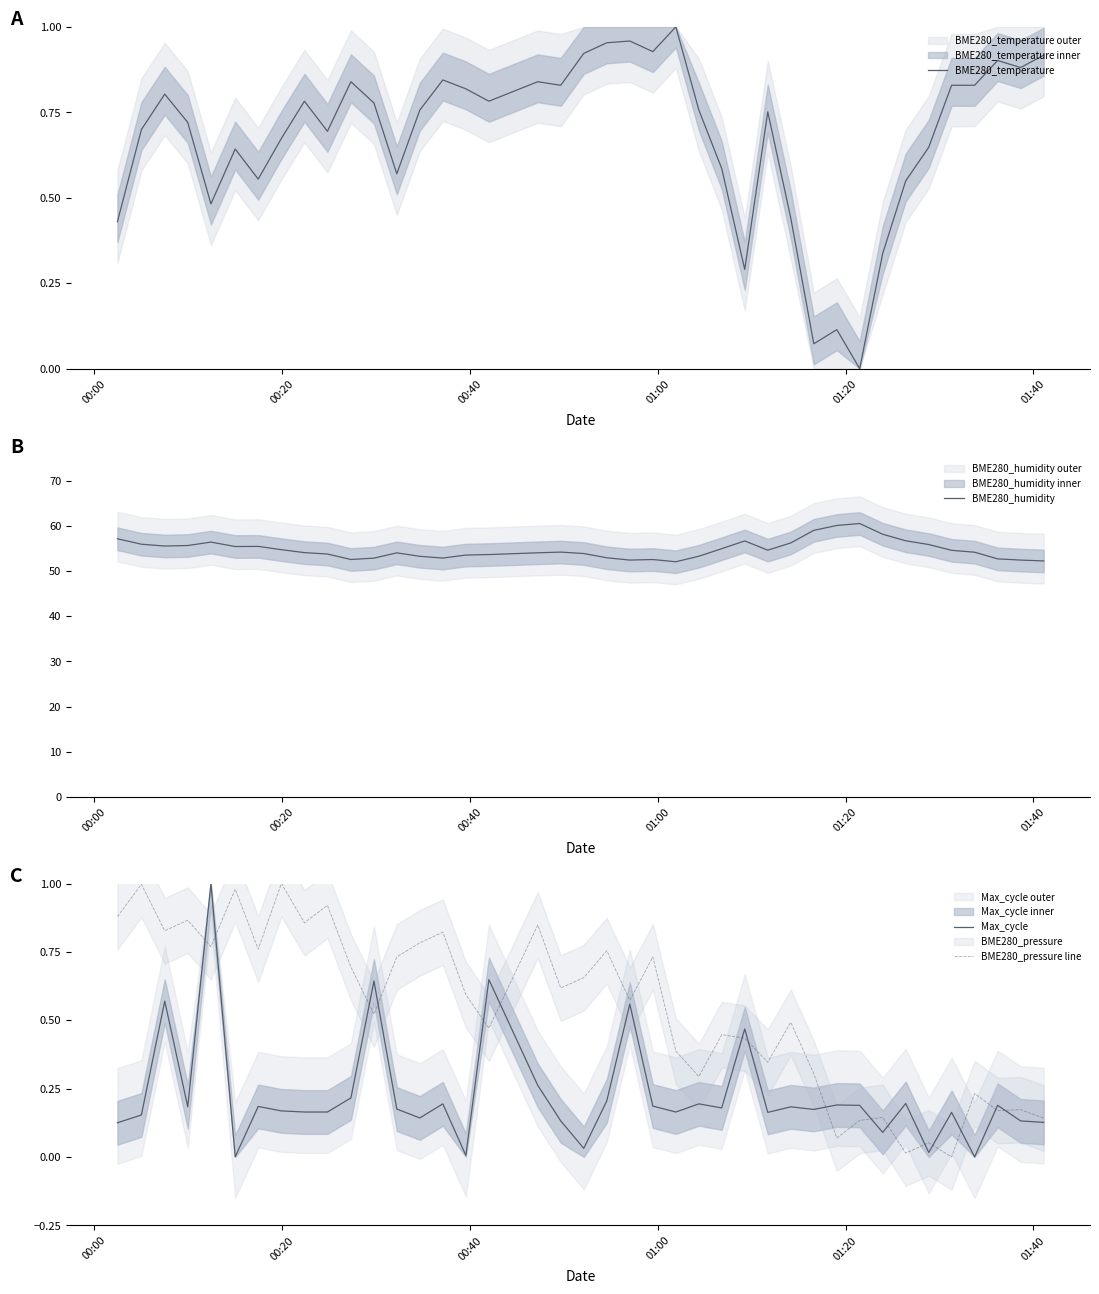

What is the lowest value of the BME280_humidity series?

52.0